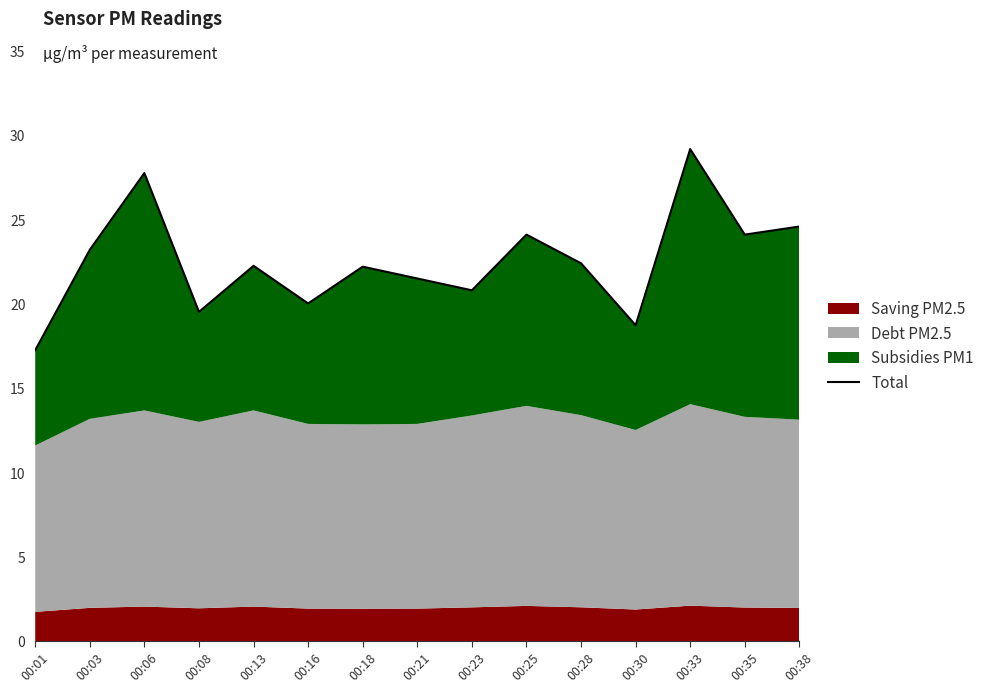

What is the greatest value displayed?

29.2